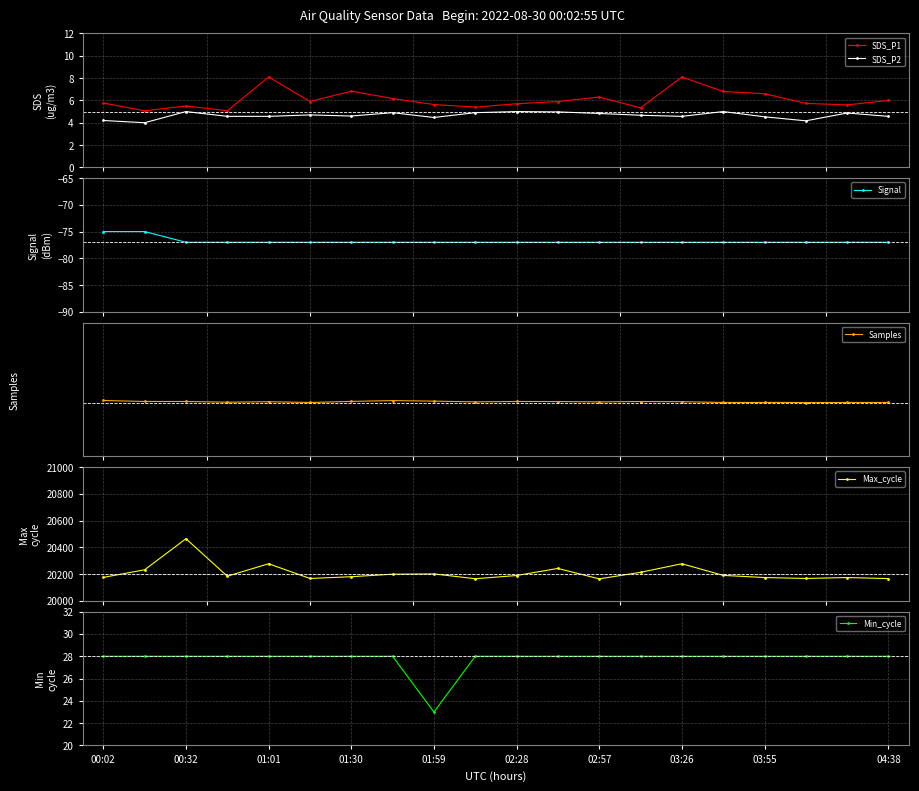

What is the minimum value for SDS_P1?

5.1